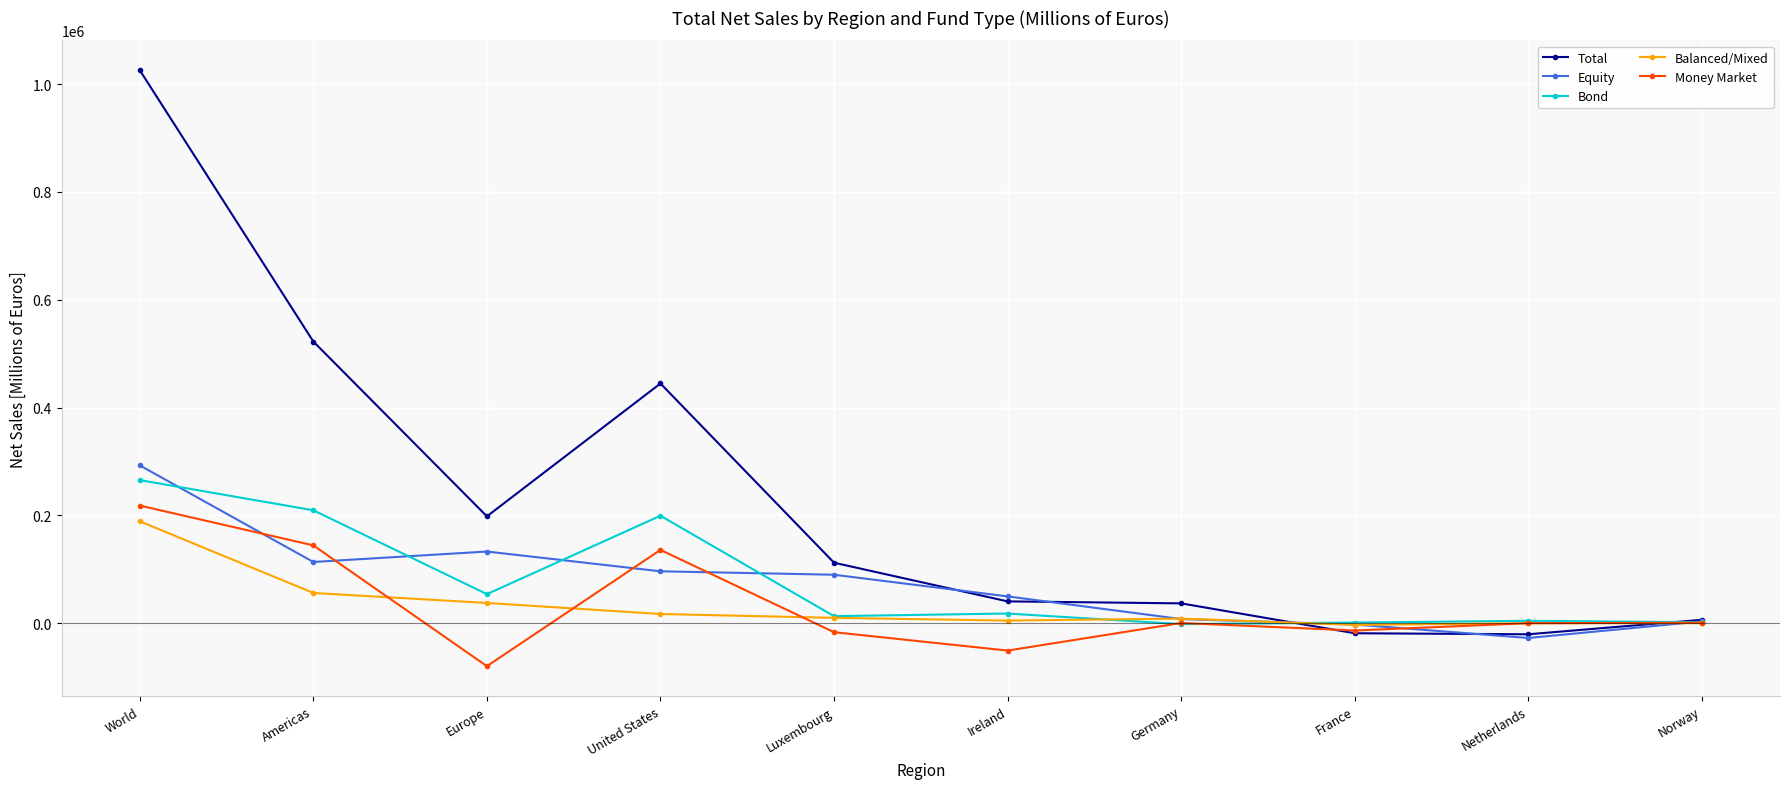

What is the sum of the Bond values at France and World?

266583